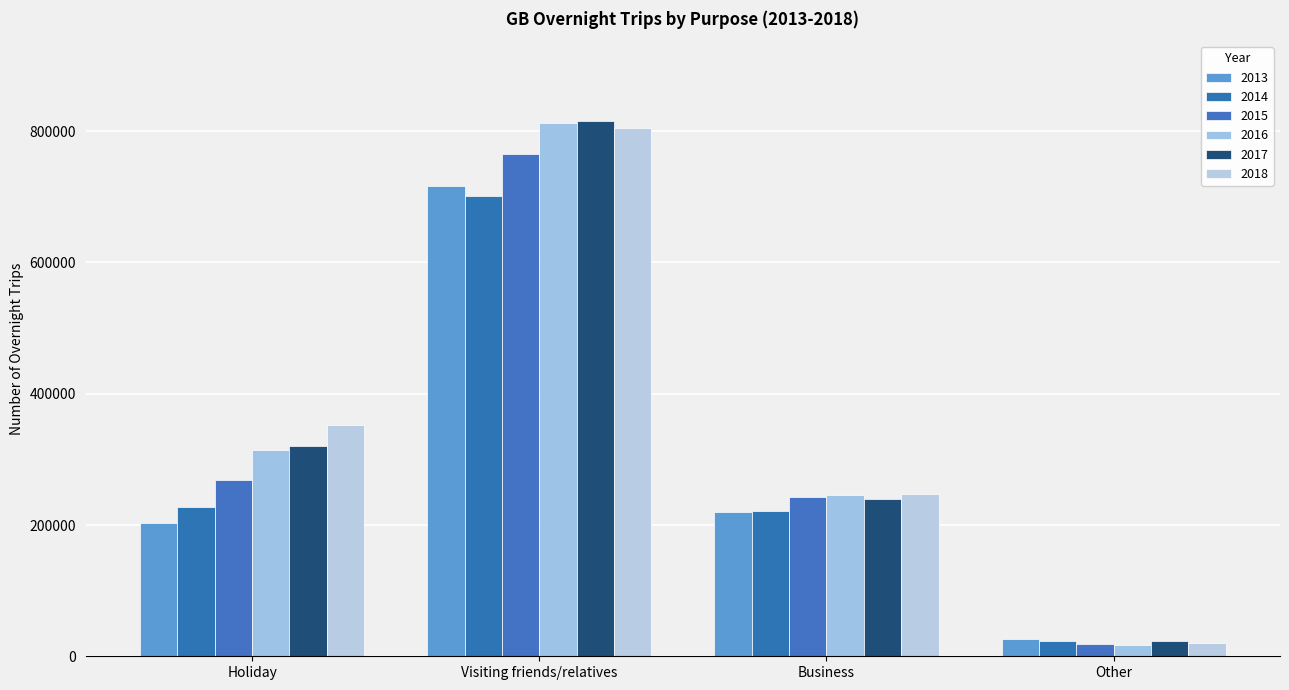

How many groups of bars are there?

4